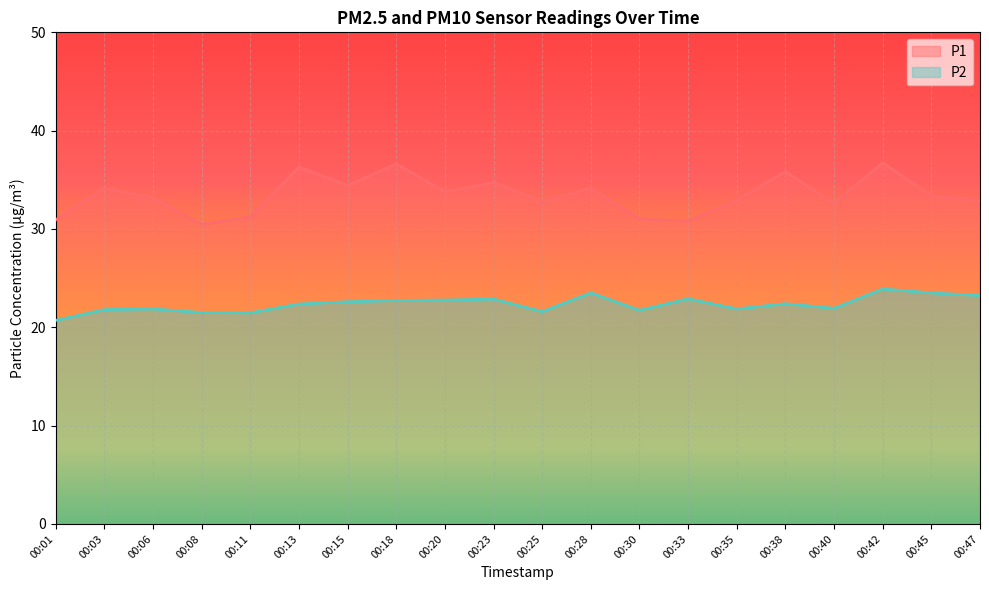

What is the difference between the highest and lowest values at 00:35?

11.1